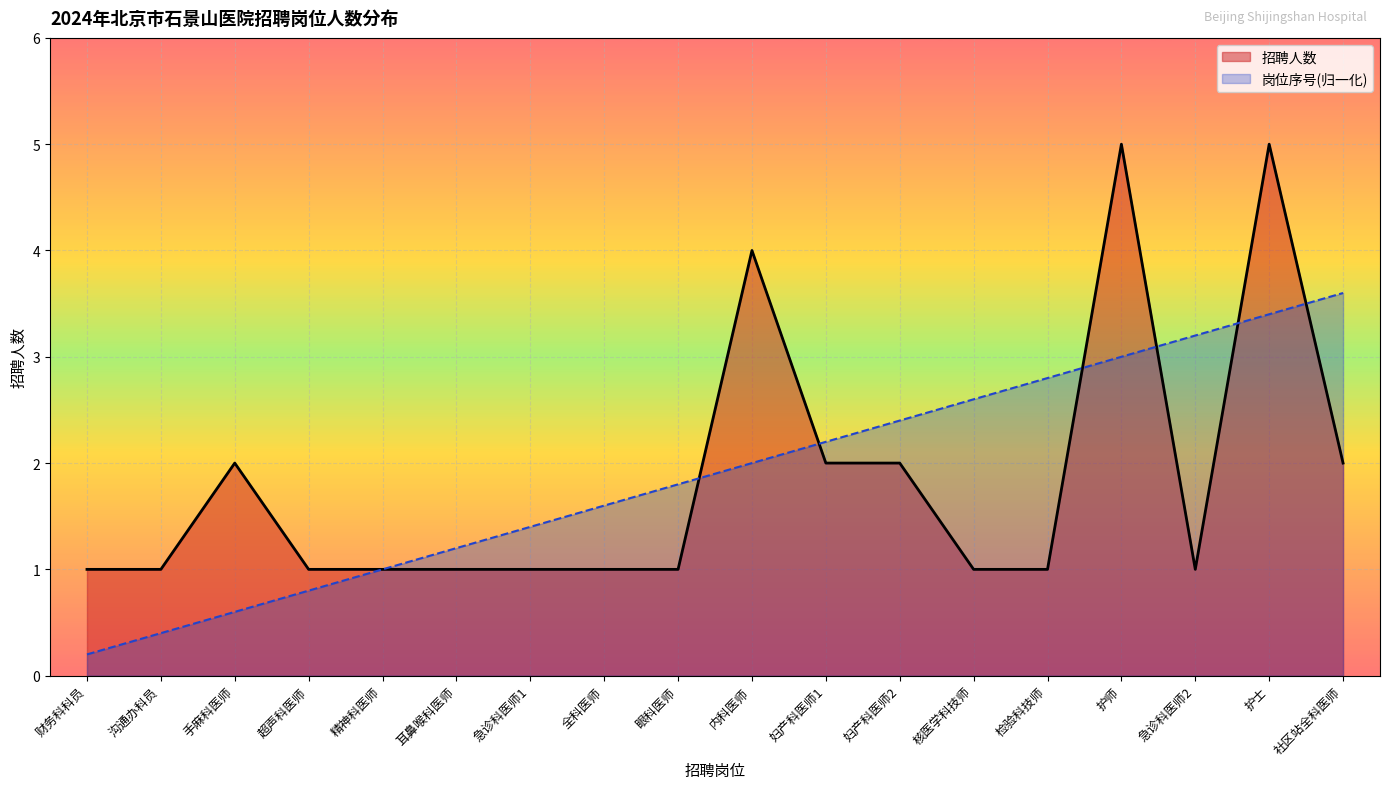

What is the spread (max minus min) of values at 急诊科医师1?

0.4